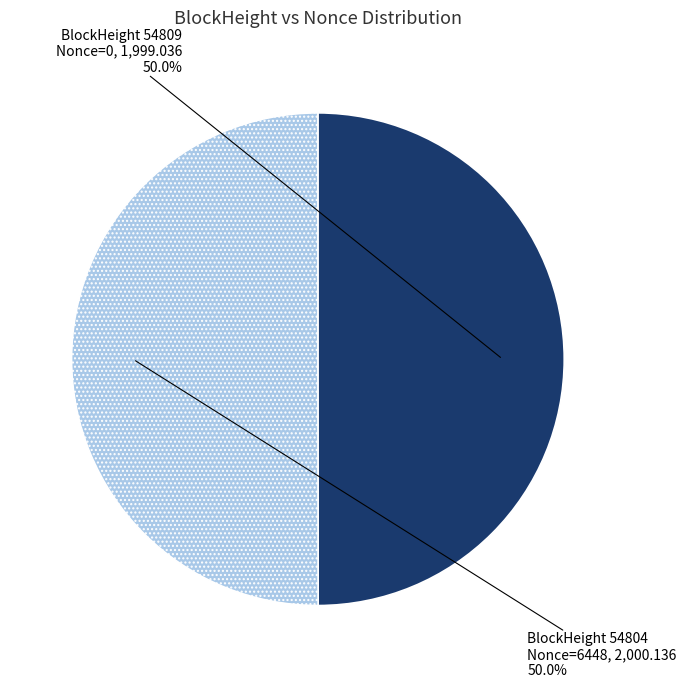

What is the smallest slice in the pie chart?

54809